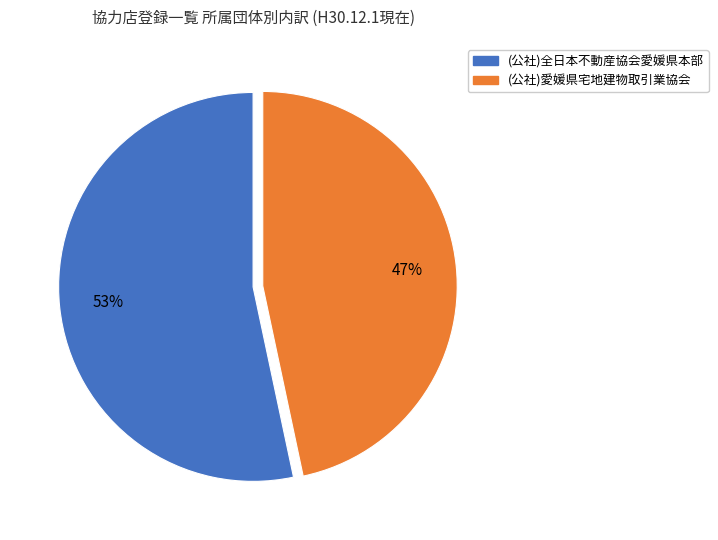

Combined, do (公社)全日本不動産協会愛媛県本部 and (公社)愛媛県宅地建物取引業協会 account for over 50%?

Yes